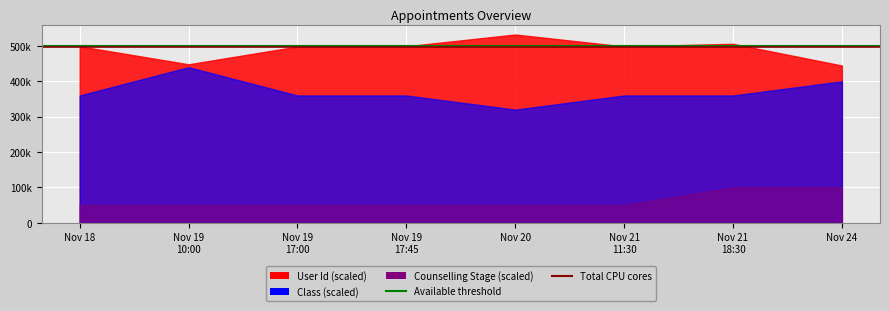

Where is Available threshold nearest to the value 500000?

Nov 18